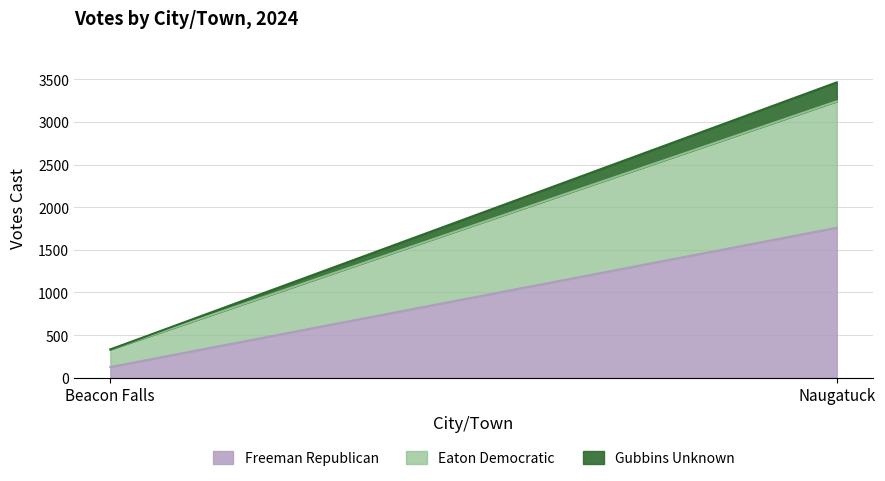

What is the label of the 1st point from the left?

Beacon Falls